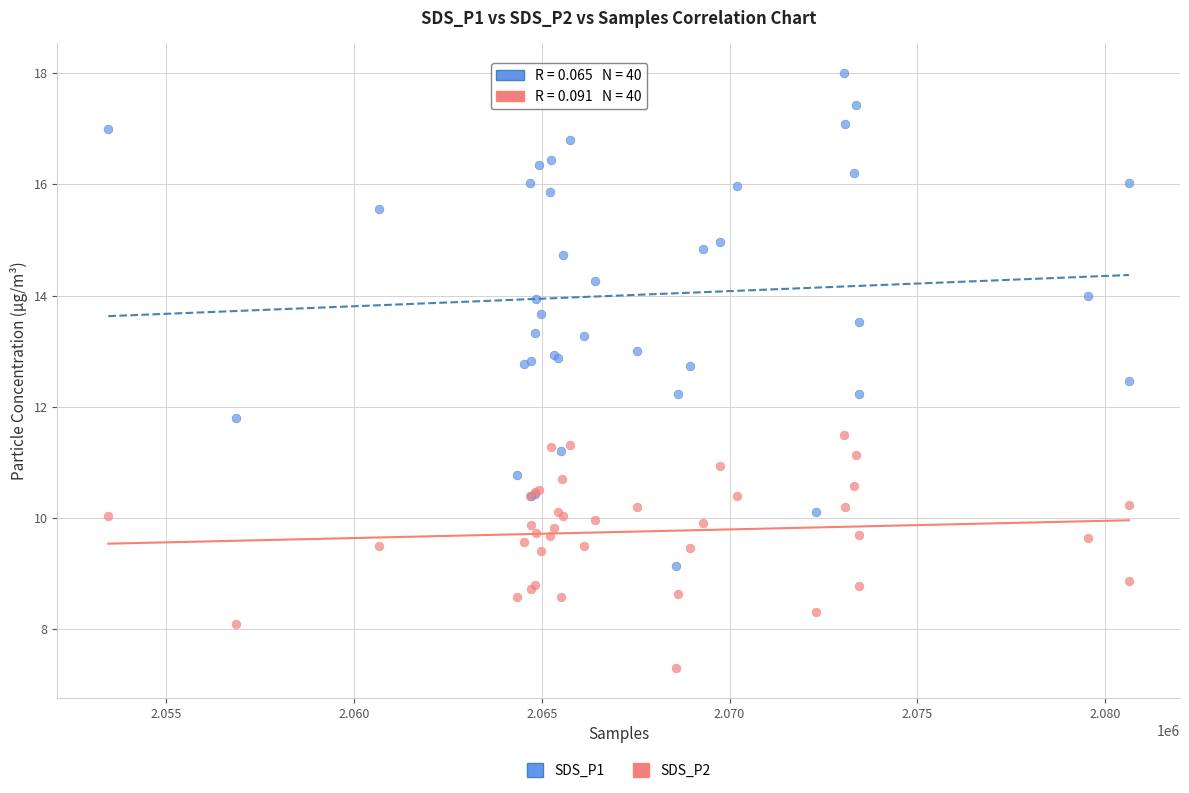

Which series contains the lowest Y value?

SDS_P2